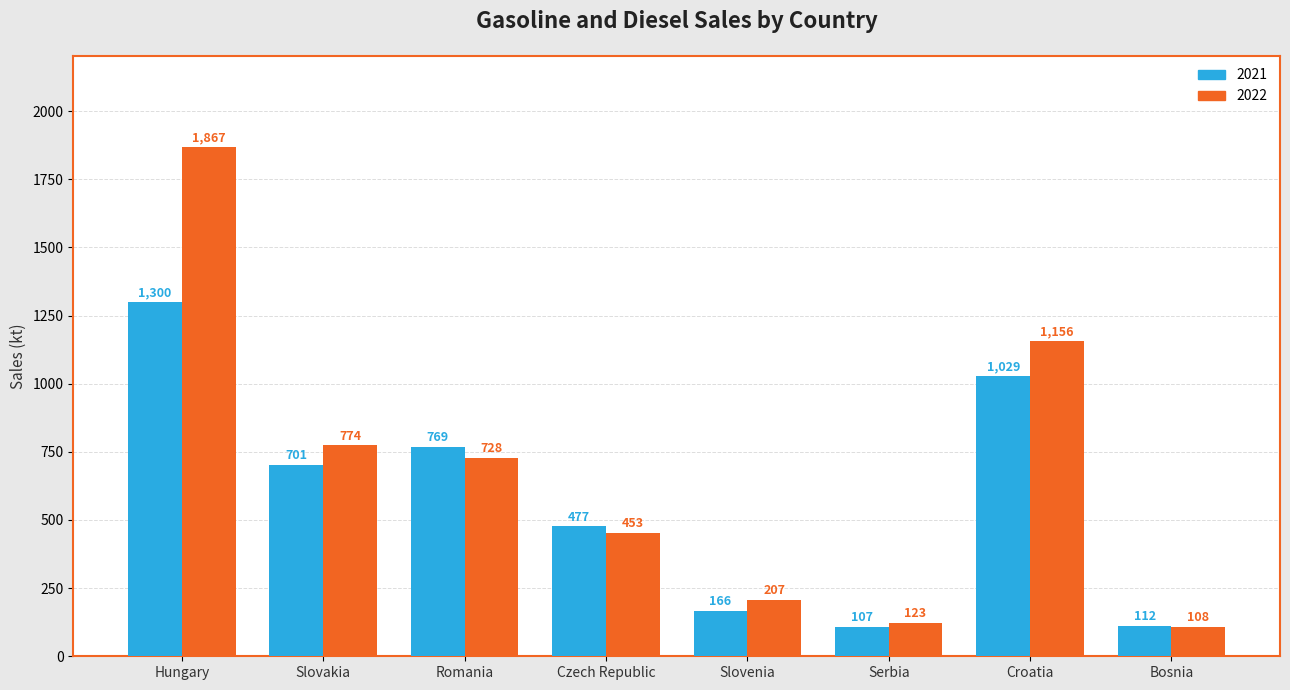

True or false: 2021 has a value of 1029.0 at Croatia.

True